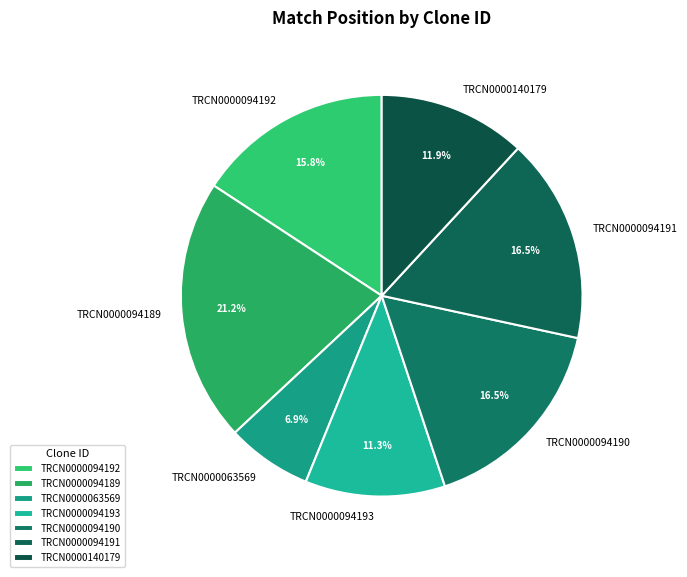

What portion of the pie excludes TRCN0000094189?

78.8%